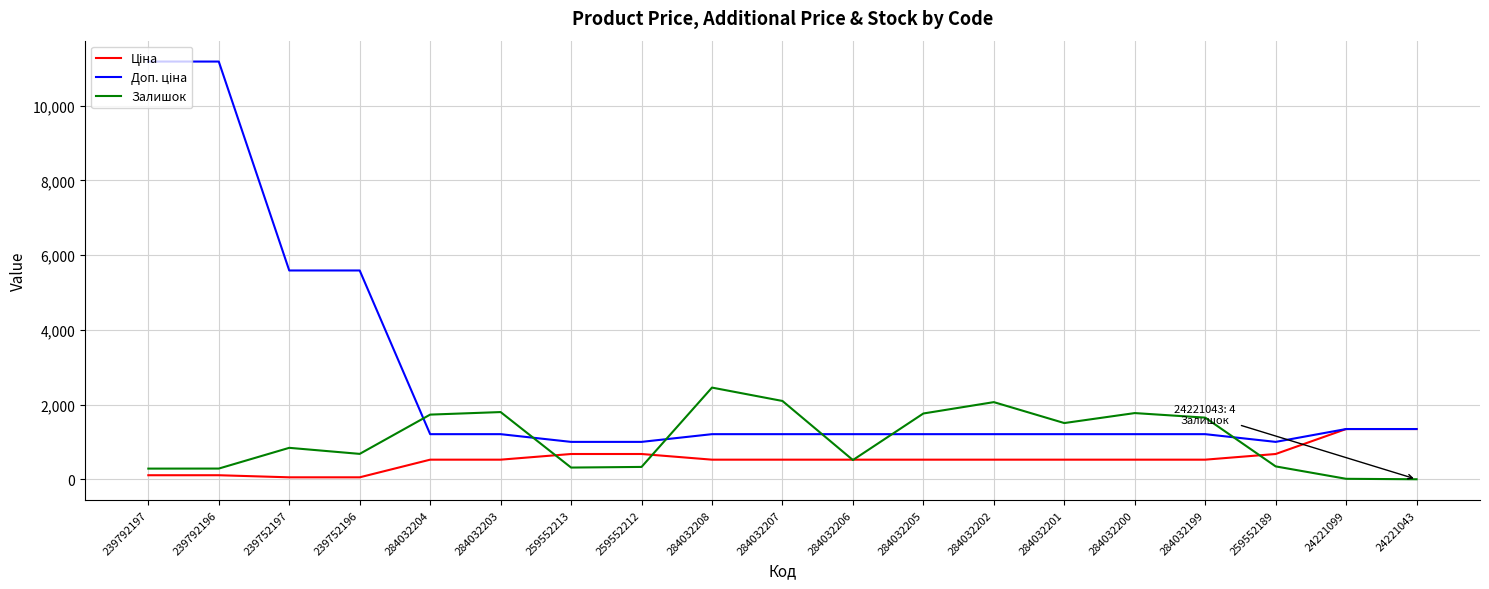

What is the difference between the second highest and minimum values in the Залишок series?

2095.0